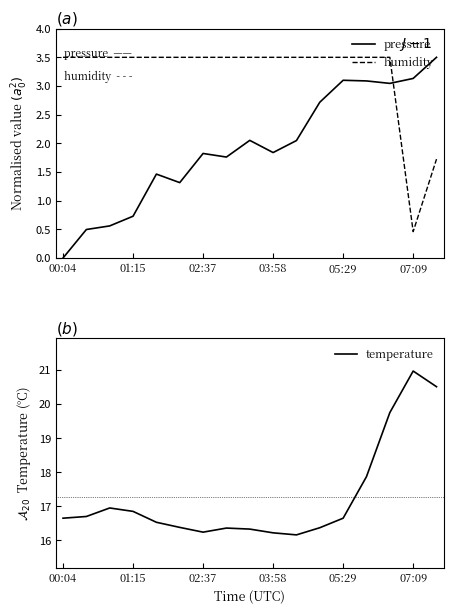

How many interior local valleys does the pressure series have?

4